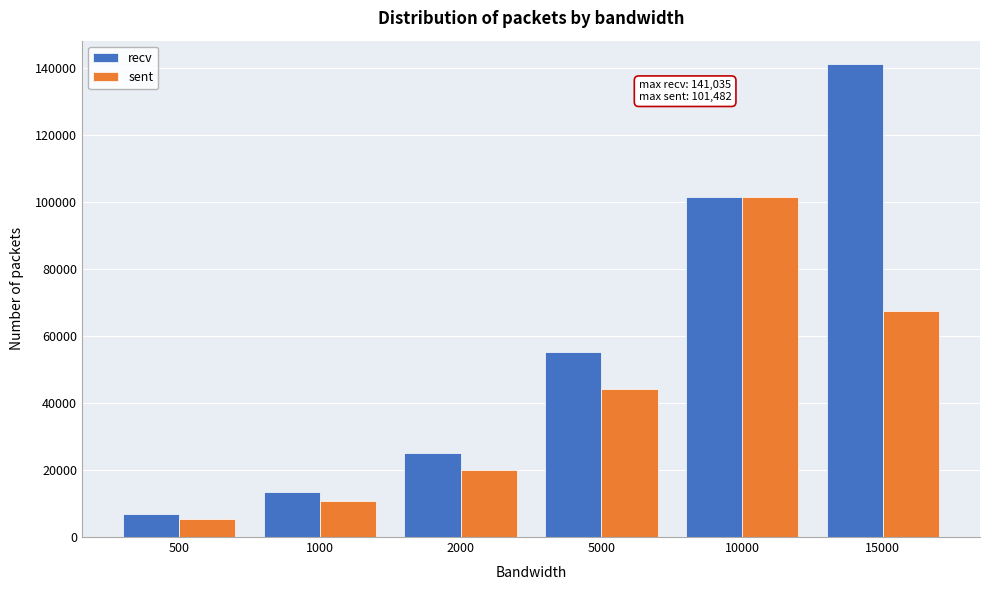

Reading left to right, transcribe all the data shown in this chart.

recv: 6827.6	13306.7	25026.6	55269.2	101458.4	141035.2
sent: 5508.0	10776.8	20043.1	44053.6	101482.0	67488.2